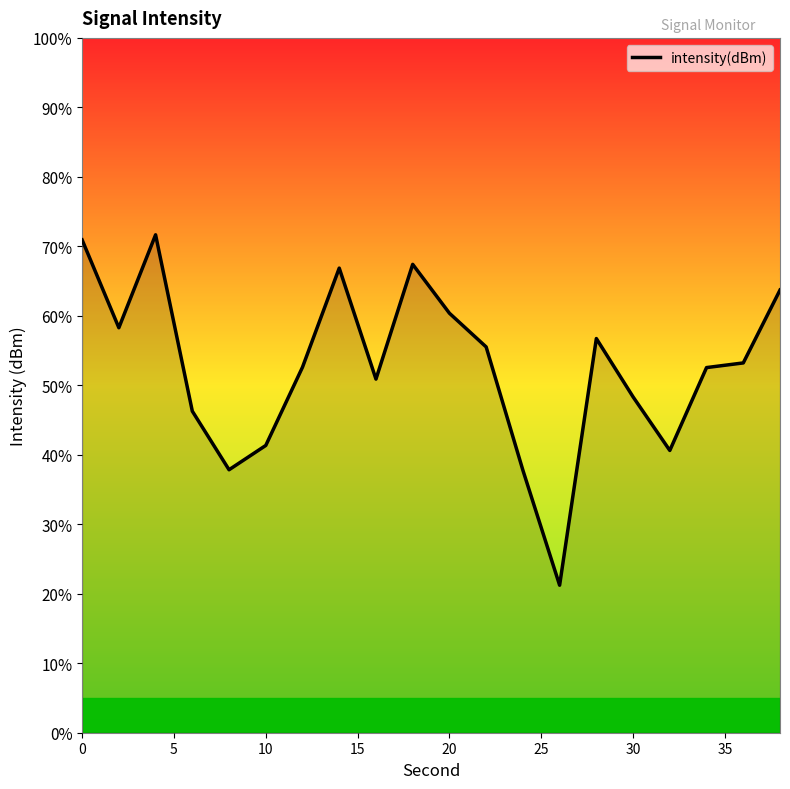

What is the difference between the maximum and minimum values?

50.4